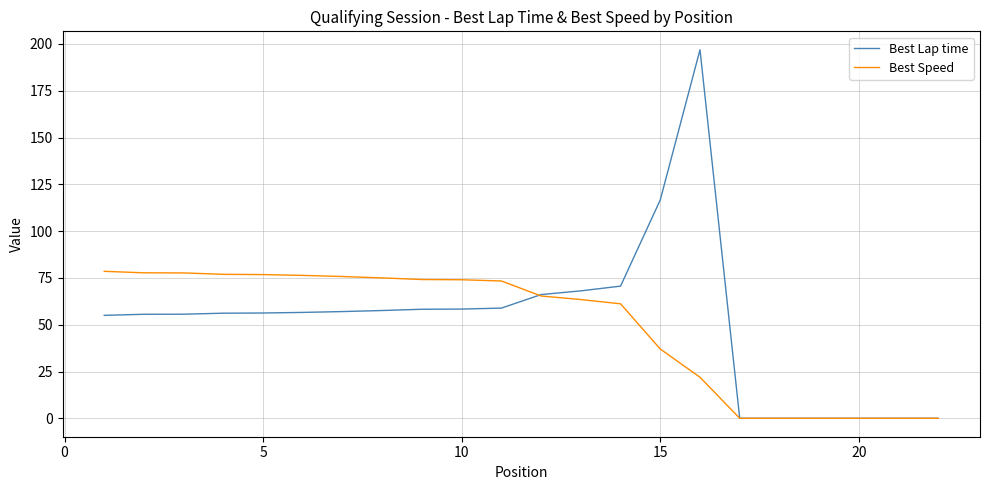

What is the greatest value displayed?

196.9